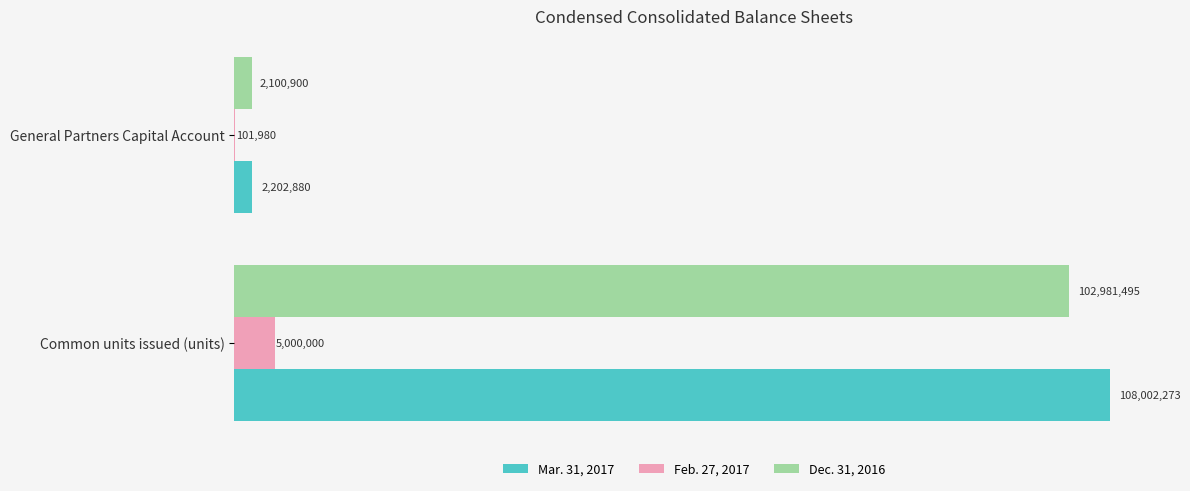

What are all the series names shown in the legend?

Mar. 31, 2017, Feb. 27, 2017, Dec. 31, 2016